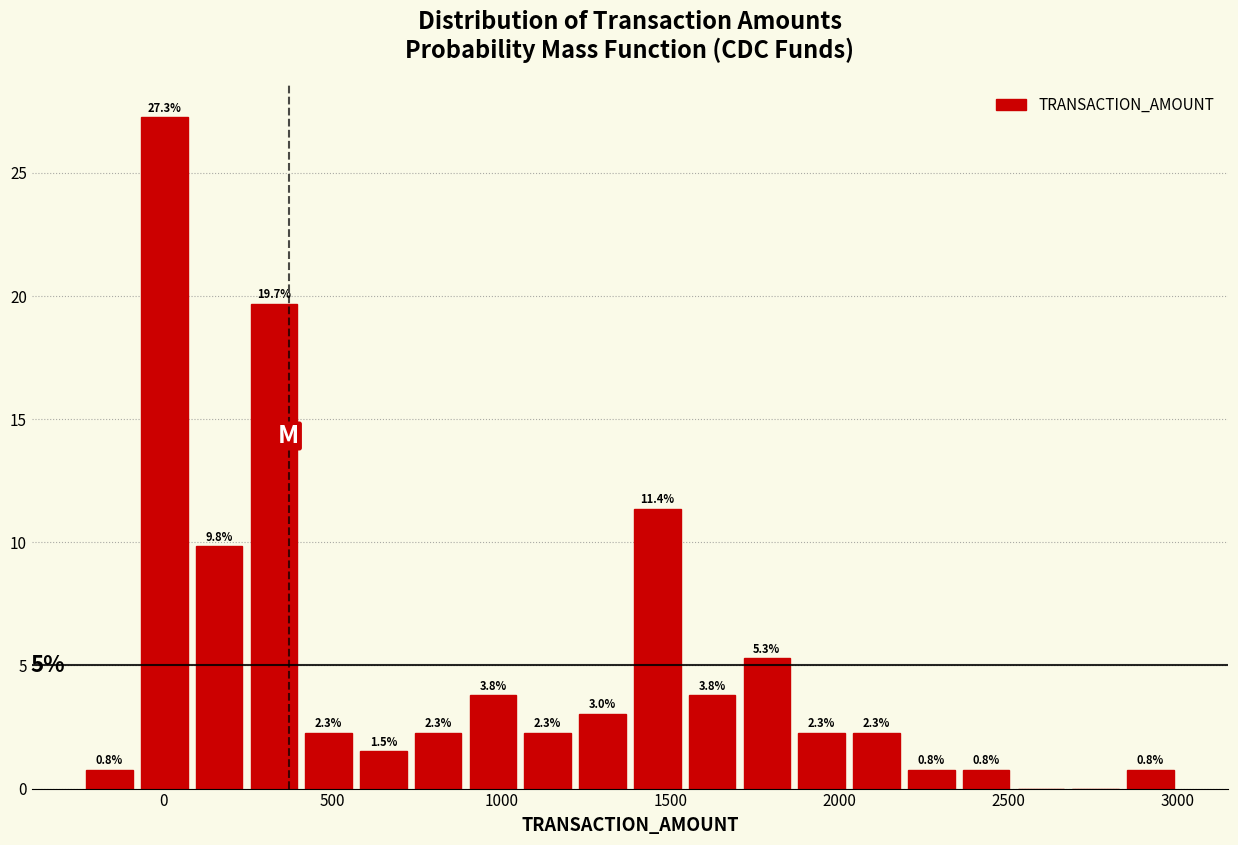

Read against the x-axis, roughly where is the centre of the tallest bar?

0